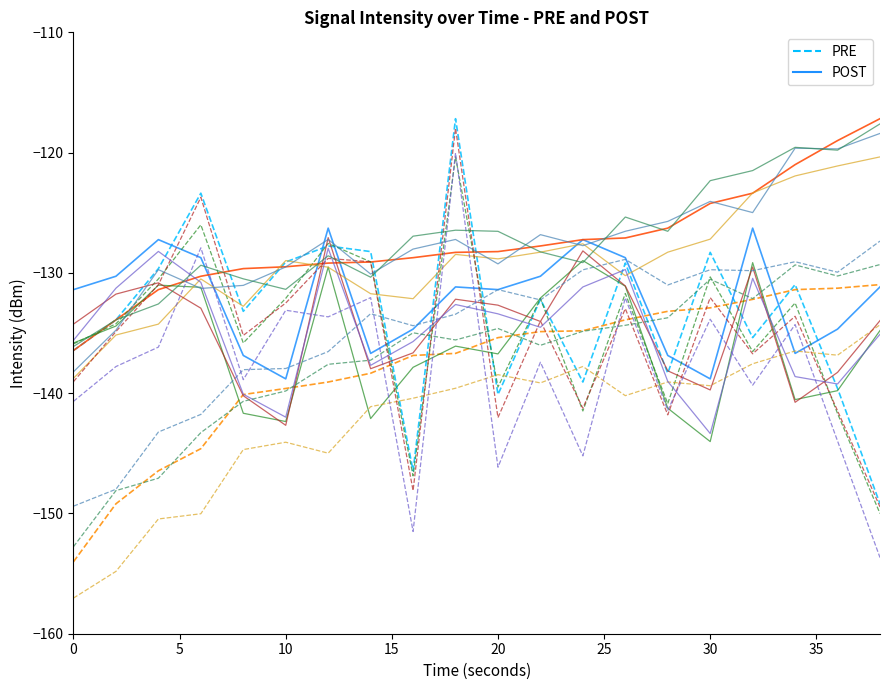

Rank the series at 5 from lowest to highest value.

PRE, POST